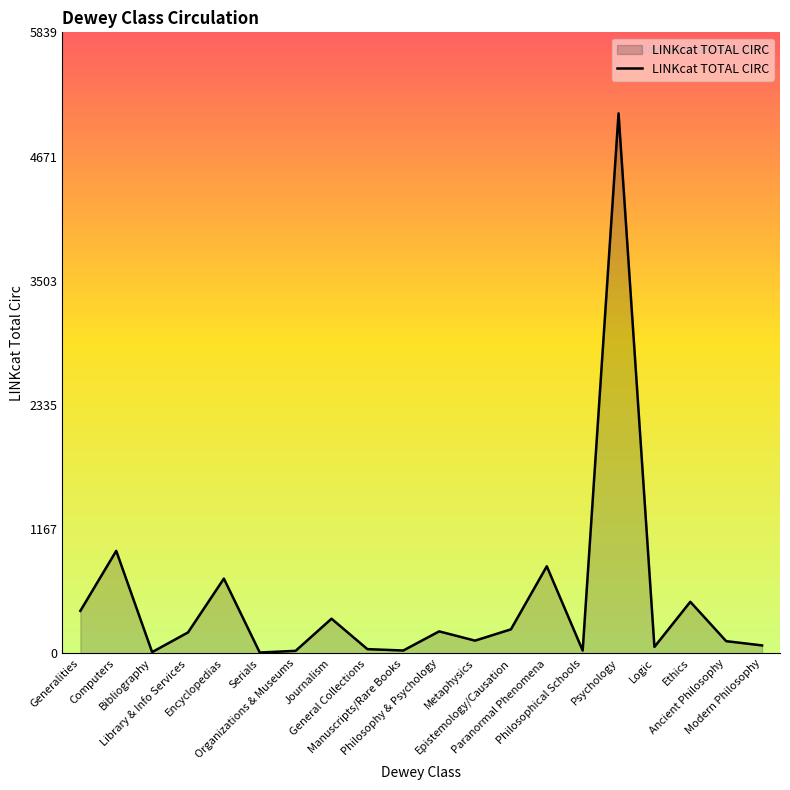

What is the maximum value shown in the chart?

5078